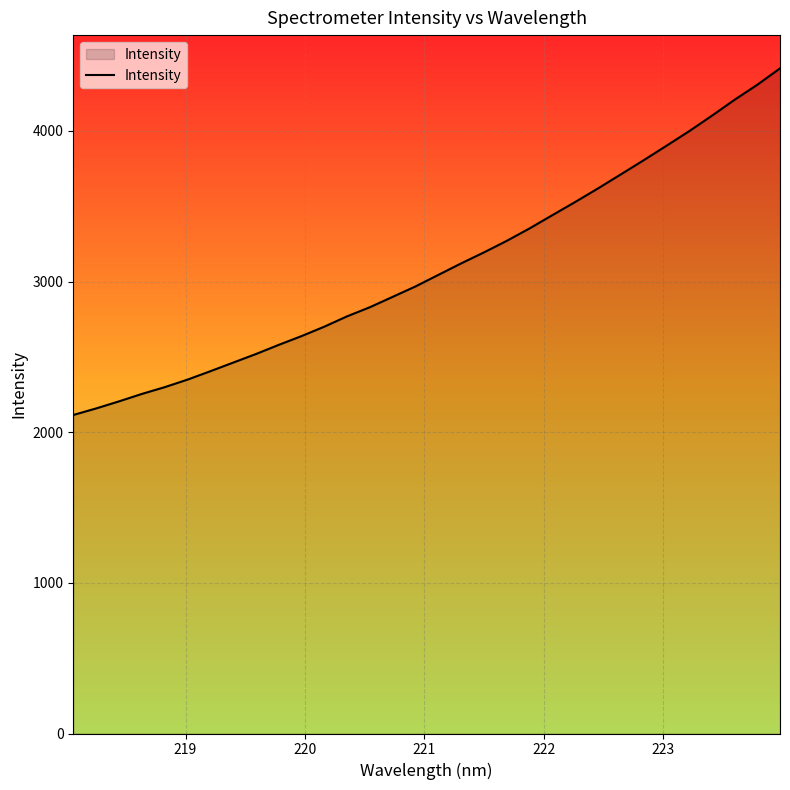

How many lines are shown in the chart?

1